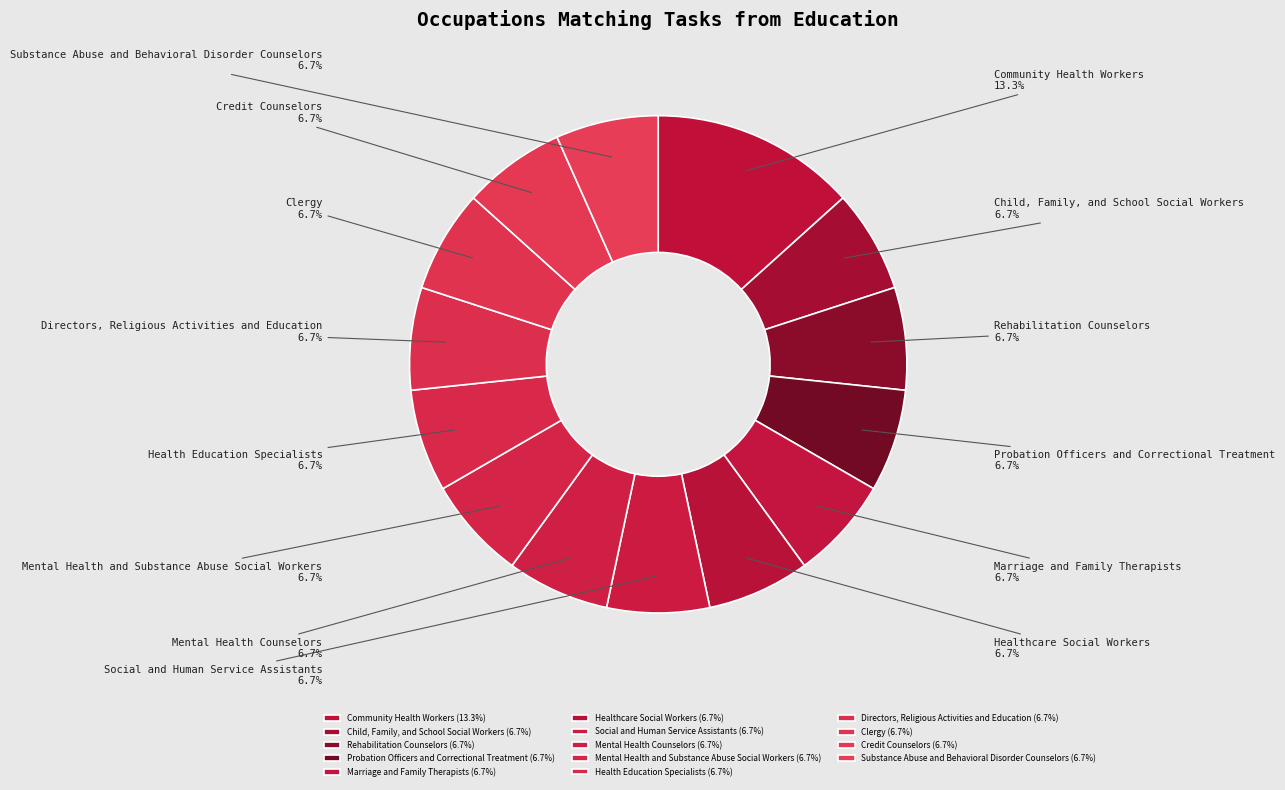

Is it true that Child, Family, and School Social Workers is 7% of the pie?

True